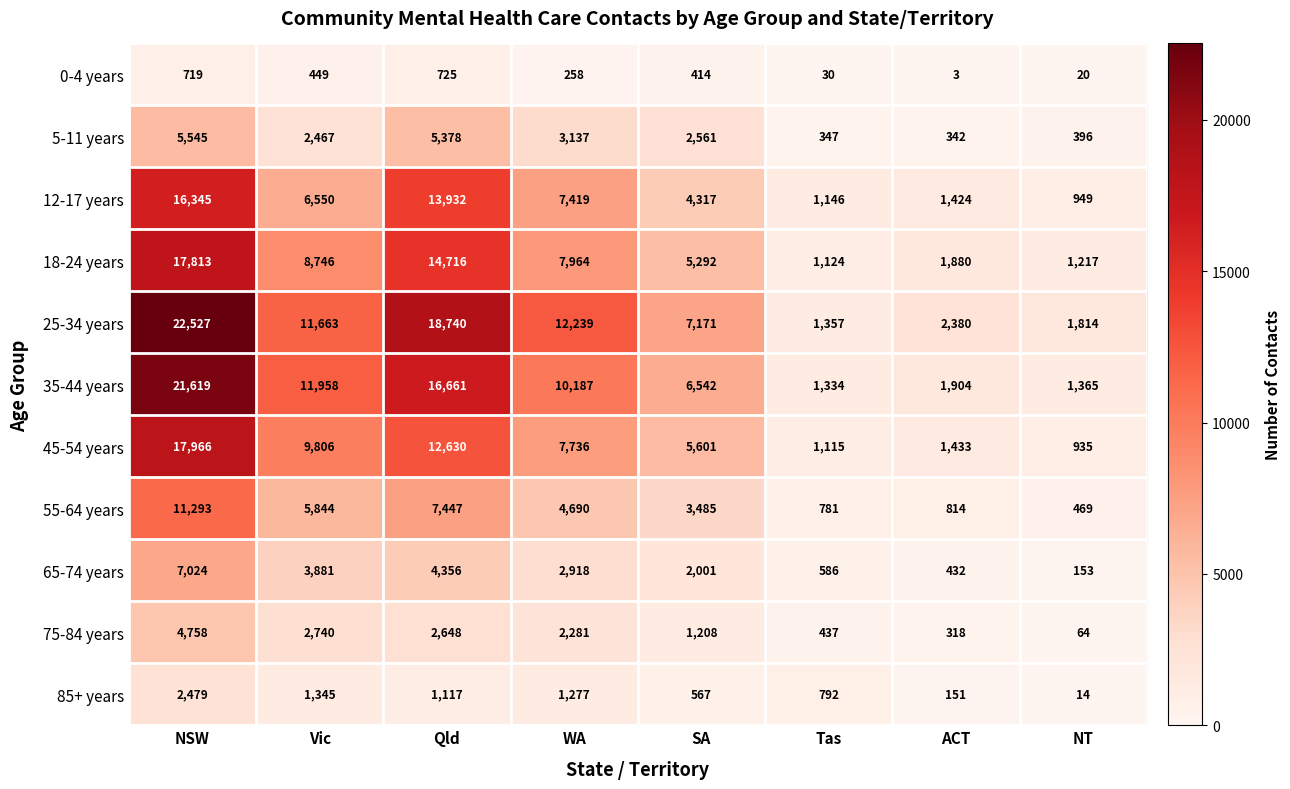

Where does the 65-74 years series first go above 2918?

NSW